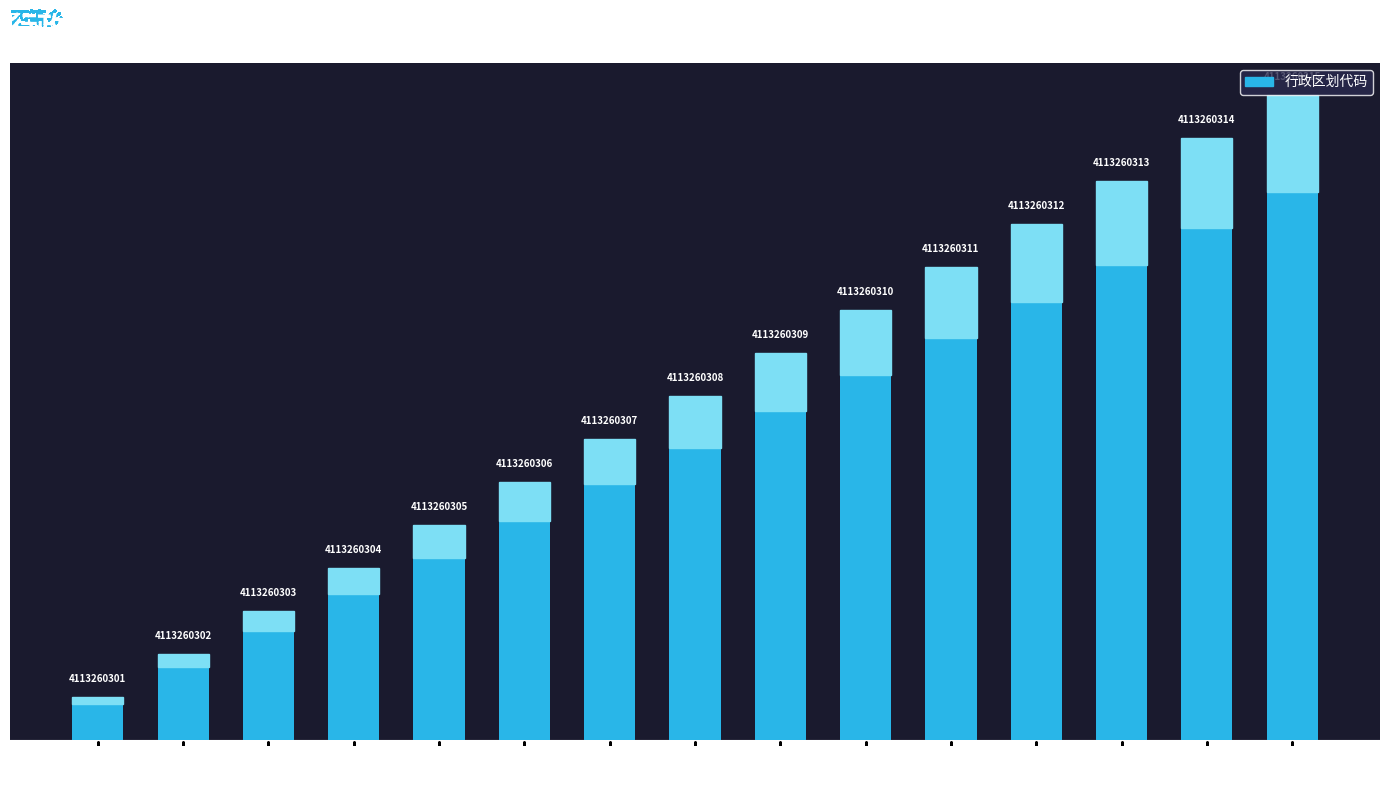

Does the chart contain any negative values?

No